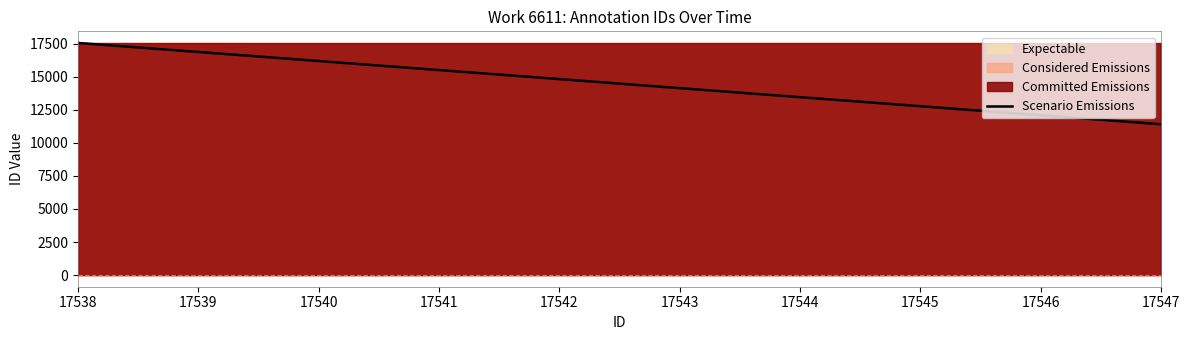

Rank the categories by value from lowest to highest.

17547, 17546, 17545, 17544, 17543, 17542, 17541, 17540, 17539, 17538